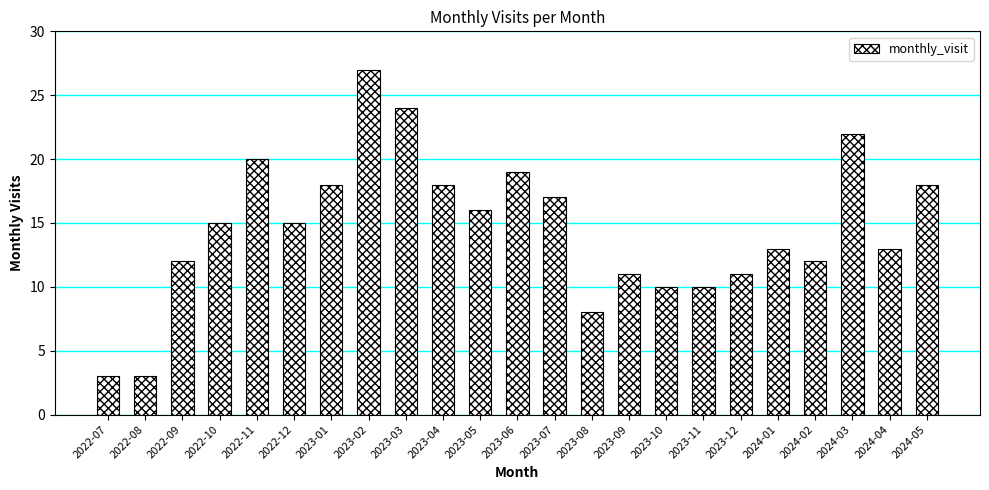

Reading left to right, what are all the values shown in this chart?

3	3	12	15	20	15	18	27	24	18	16	19	17	8	11	10	10	11	13	12	22	13	18